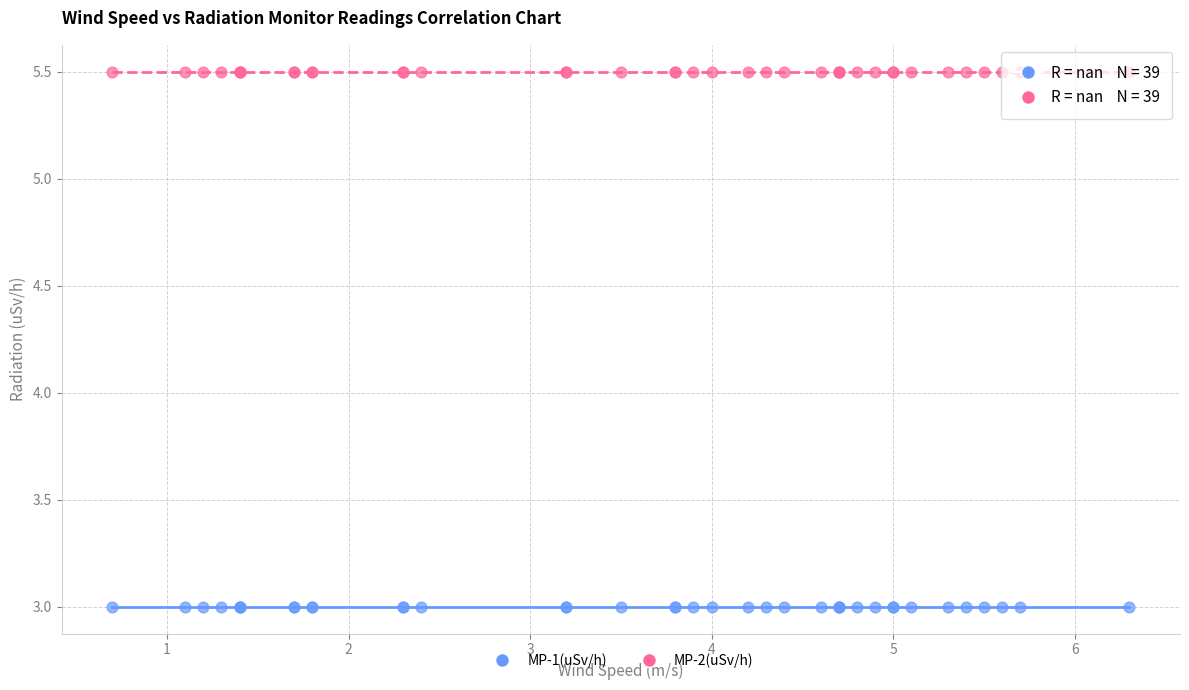

Which series contains the highest Y value?

MP-2(uSv/h)